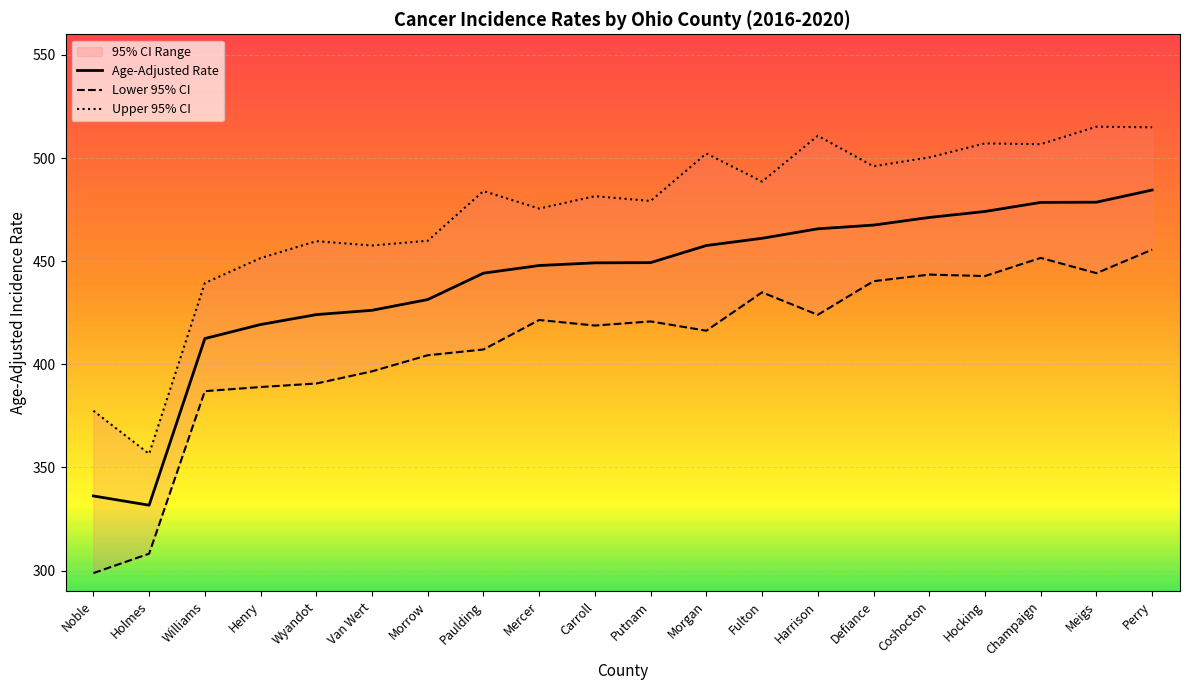

What position from the right is Harrison?

7